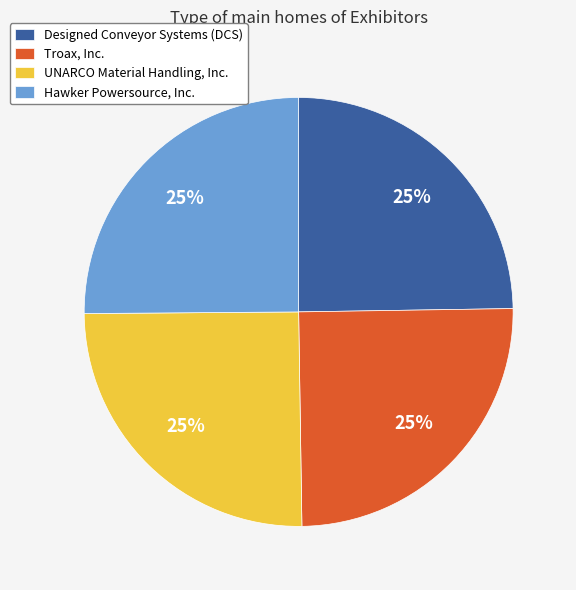

To the nearest percent, what portion does Troax, Inc. represent?

25%